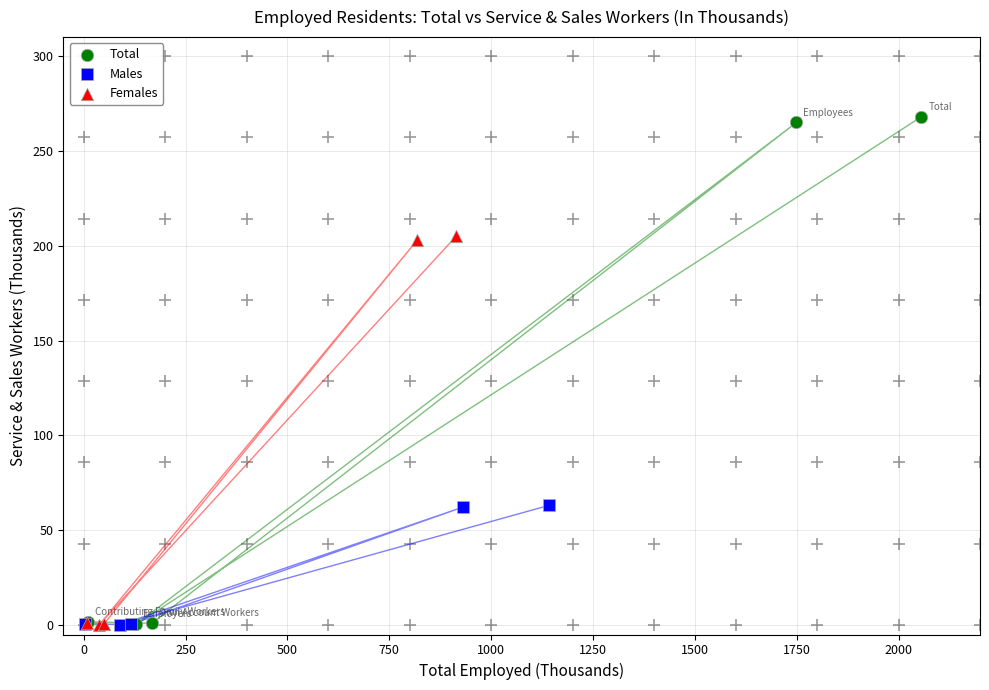

Which series contains the highest Y value?

Total